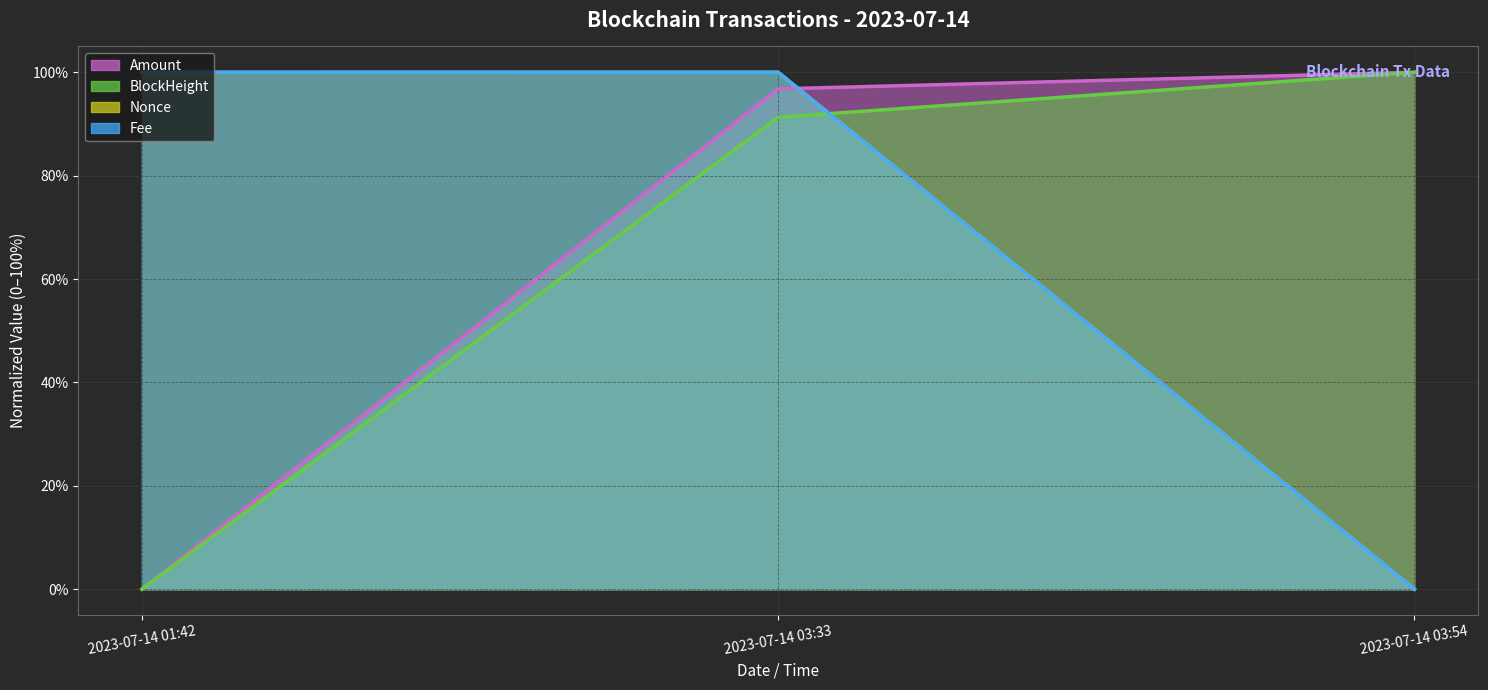

Is the value of Amount (line) at 2023-07-14 03:54 greater than the value of Nonce (line) at 2023-07-14 01:42?

Yes